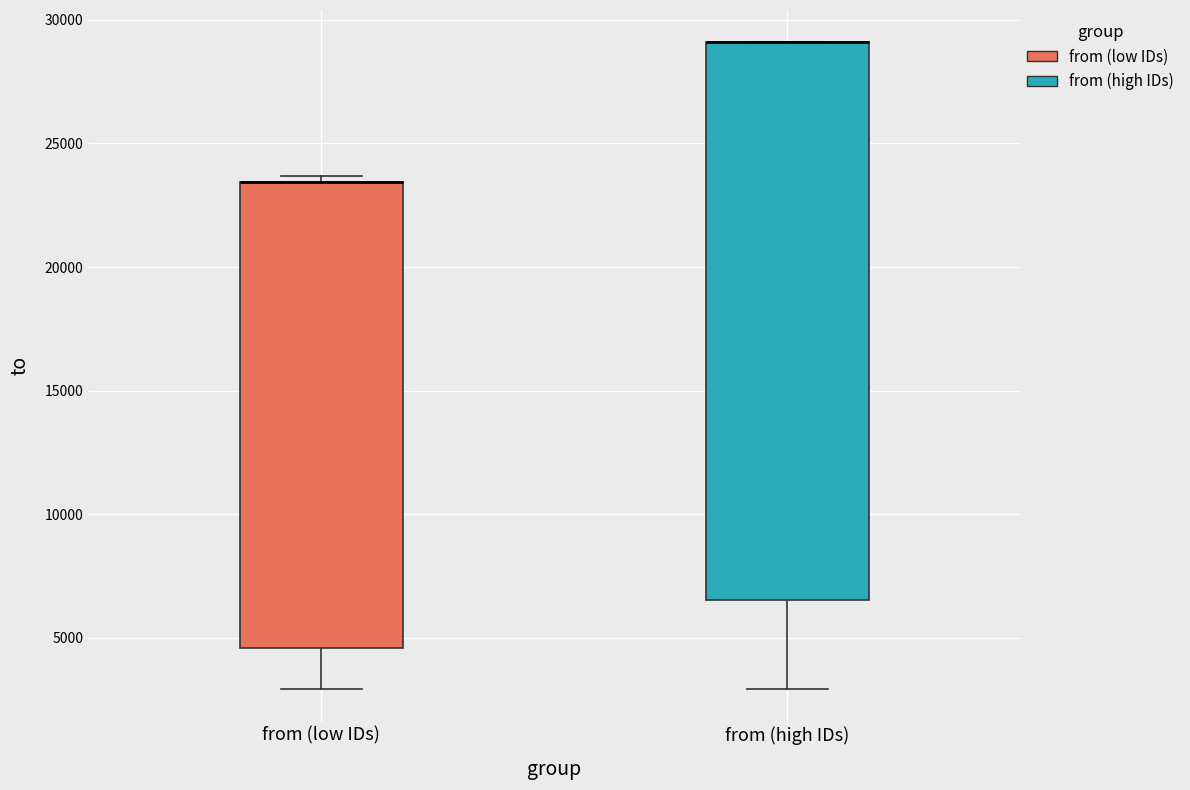

Which box is the tallest, from its lower edge to its upper edge?

from (high IDs)